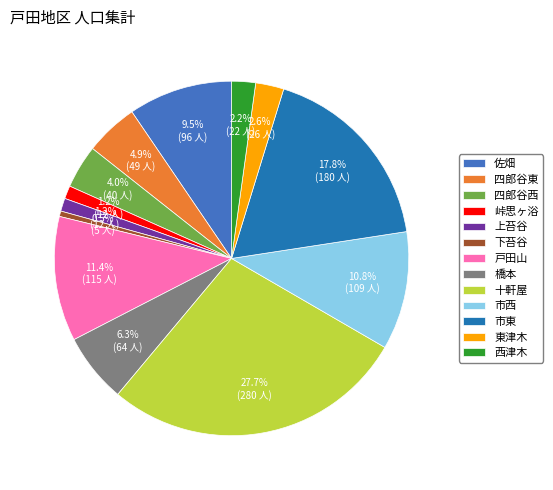

What percentage is the 峠思ヶ浴 slice, to the nearest percent?

1%